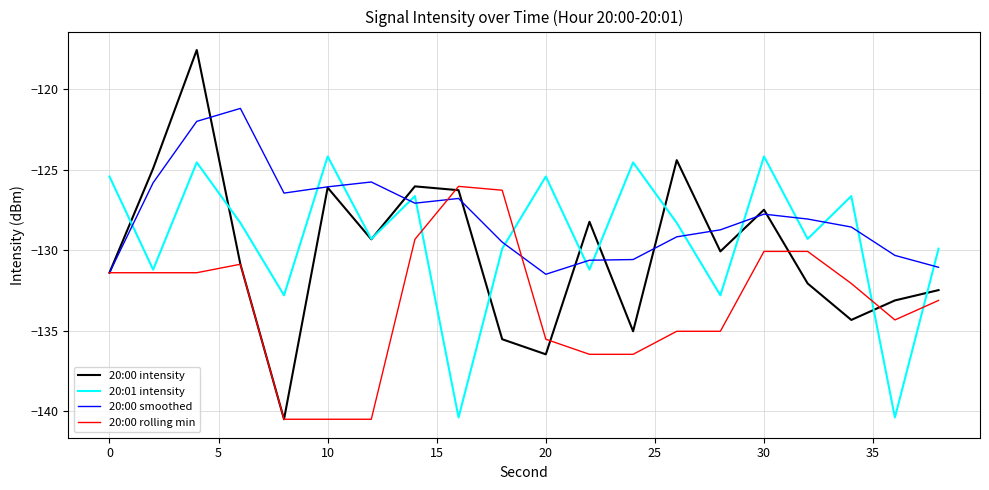

What is the minimum value for 20:01 intensity?

-140.4